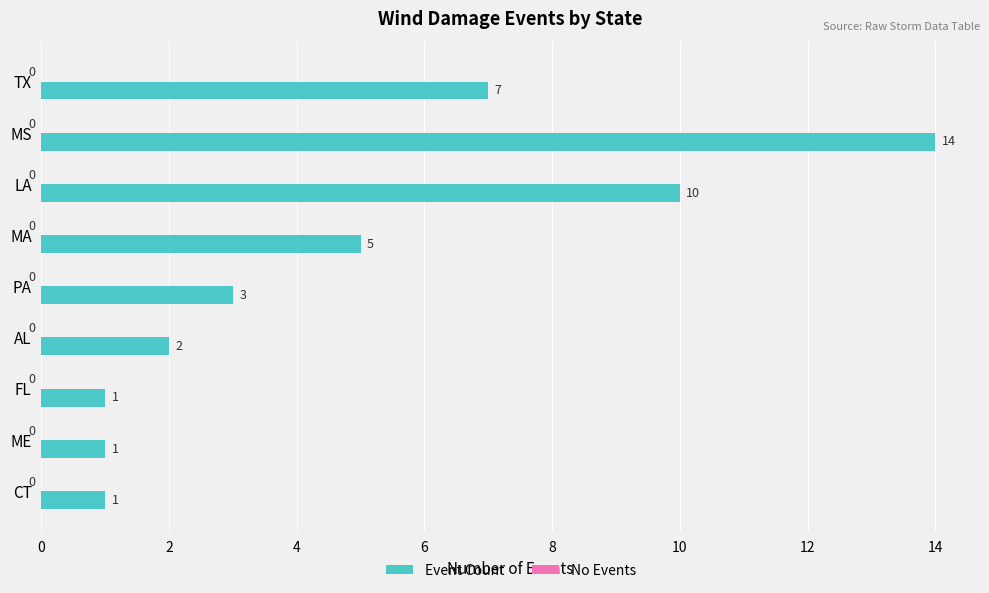

What is the label of the 5th bar from the top?

PA